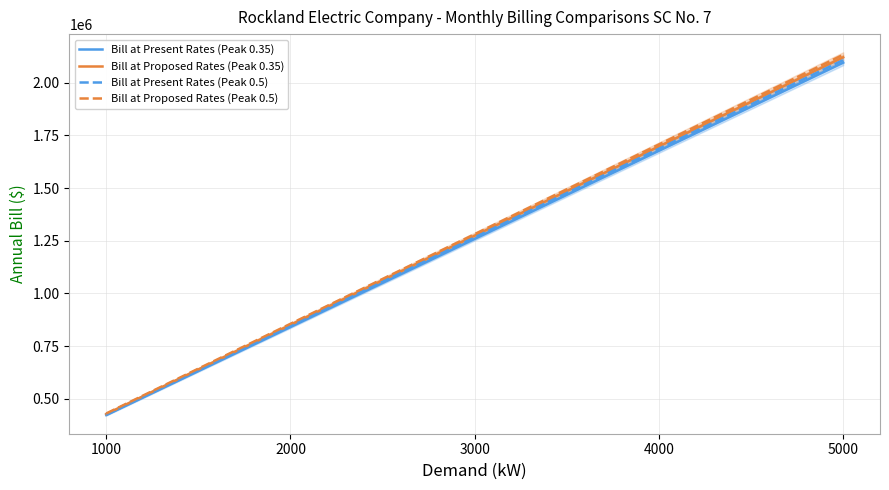

Which series has the largest total across all categories?

Bill at Proposed Rates (Peak 0.5)